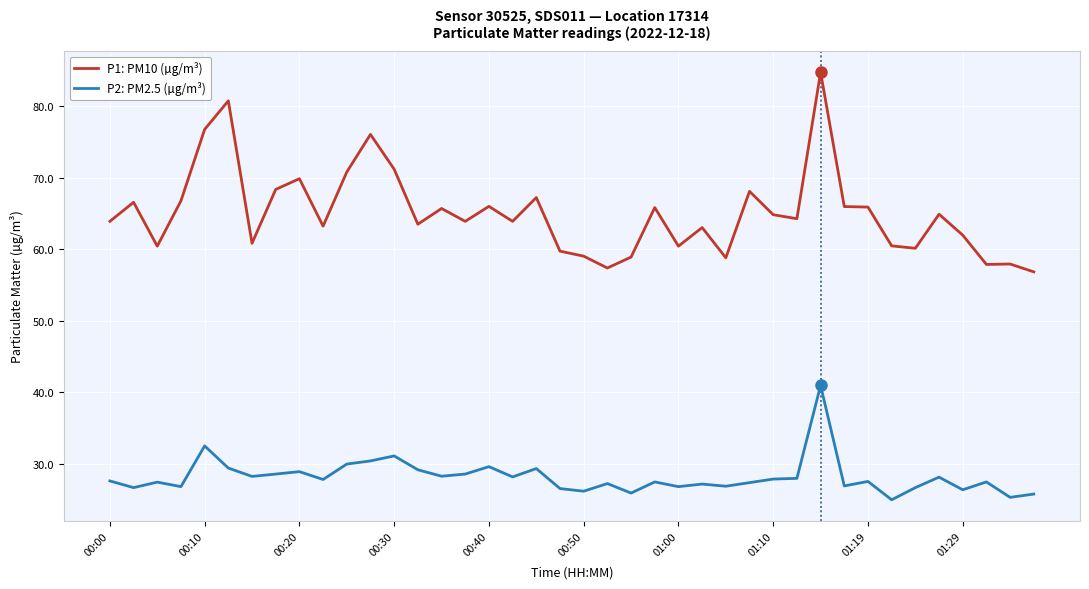

List the series in order of their peak value, lowest first.

P2: PM2.5 (µg/m³), P1: PM10 (µg/m³)